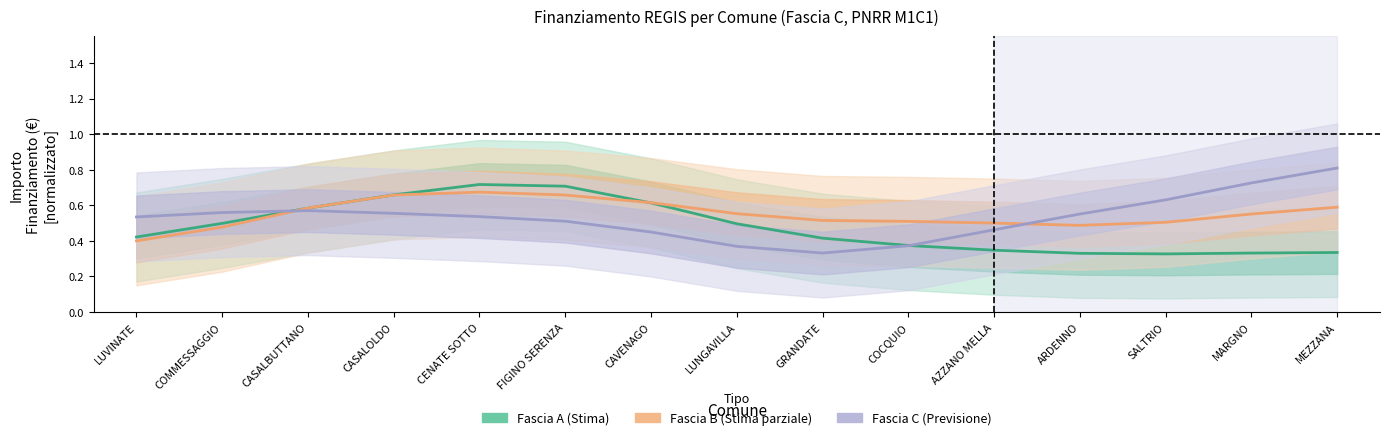

Rank the series at MEZZANA from lowest to highest value.

Fascia A, Fascia B, Fascia C